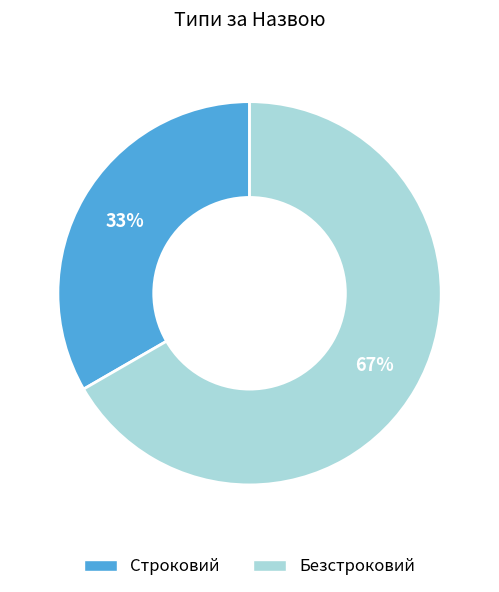

To the nearest percent, what percentage of the pie is Безстроковий?

67%